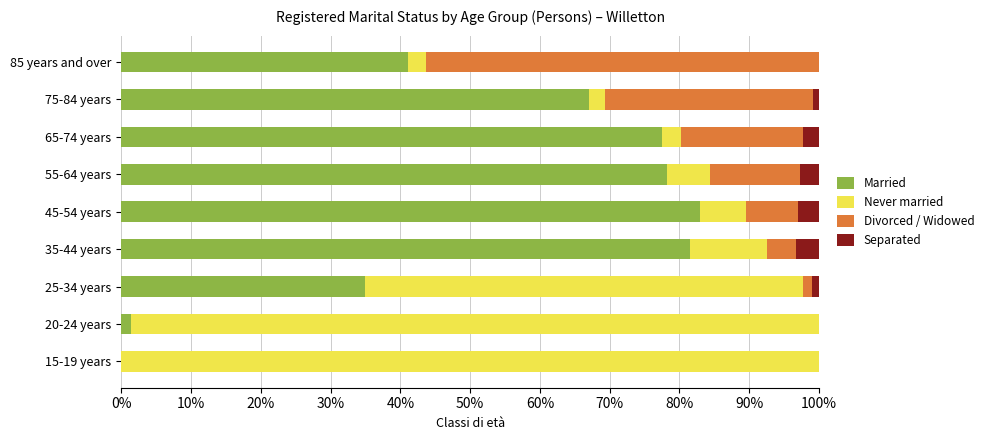

What is the maximum value for Married?

82.9